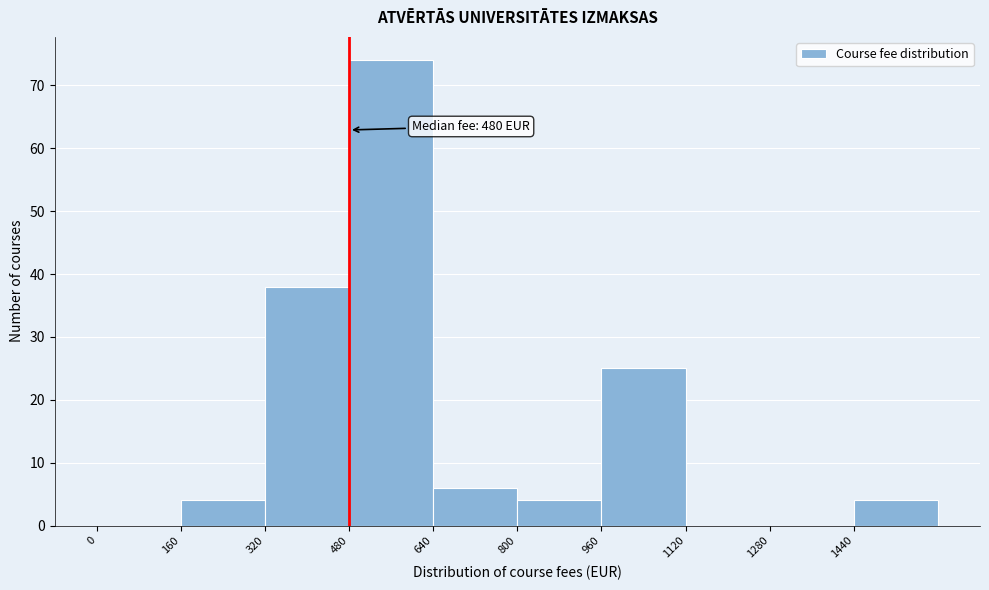

Which range on the x-axis has the tallest bar?

480 to 640